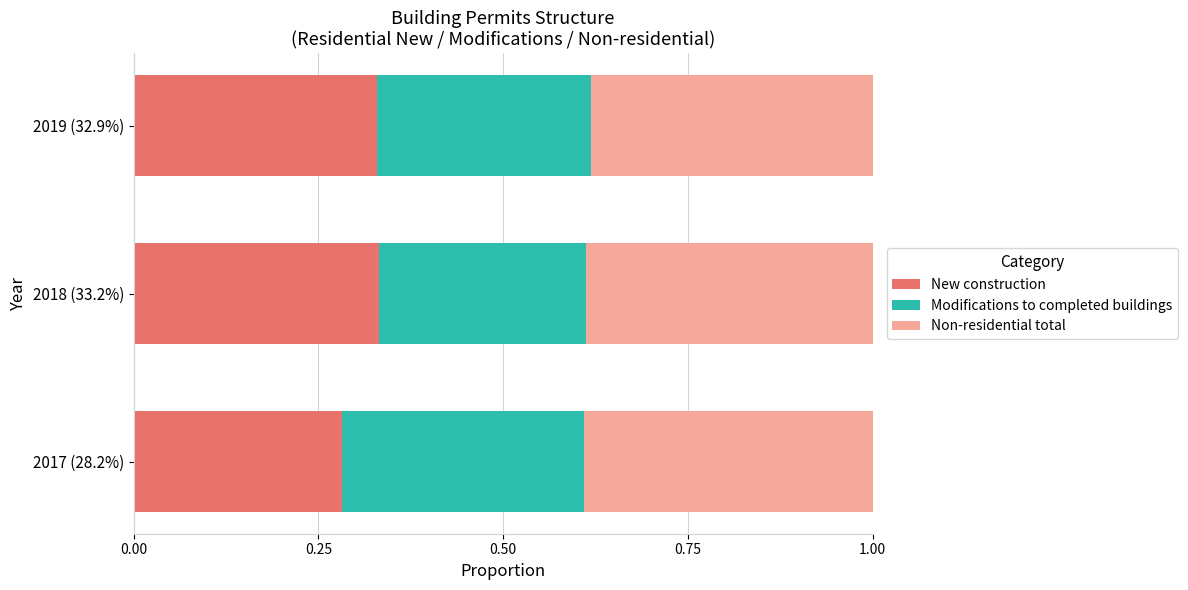

Count the New construction values in the range 0 to 1.

3